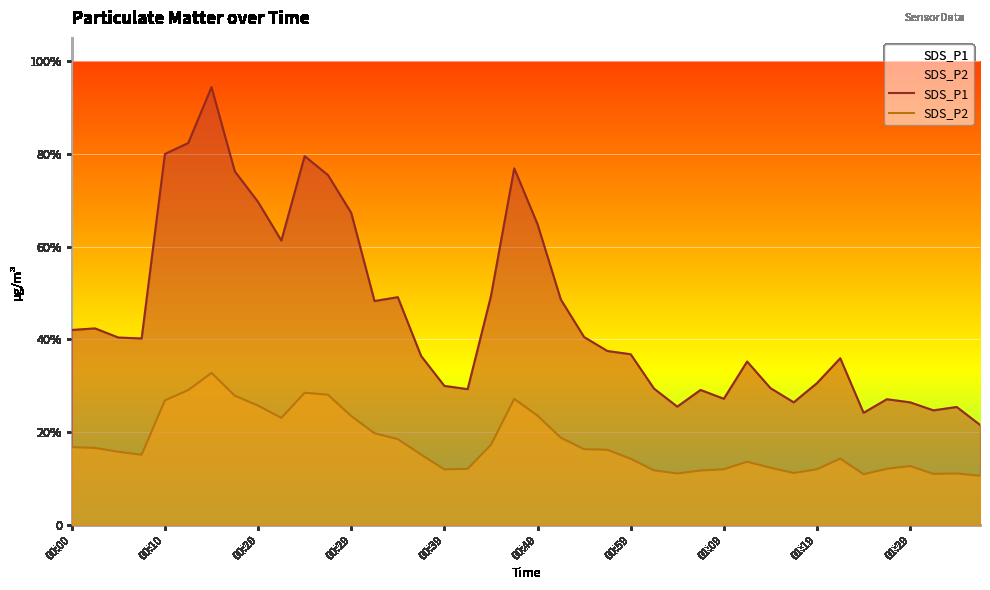

True or false: SDS_P1 and SDS_P2 intersect in this chart.

False